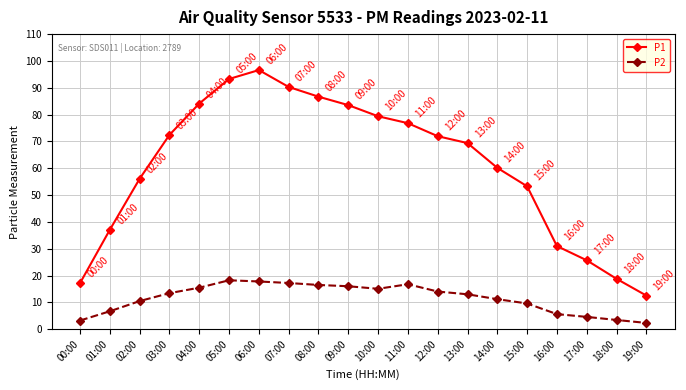

Which series has the largest total across all categories?

P1